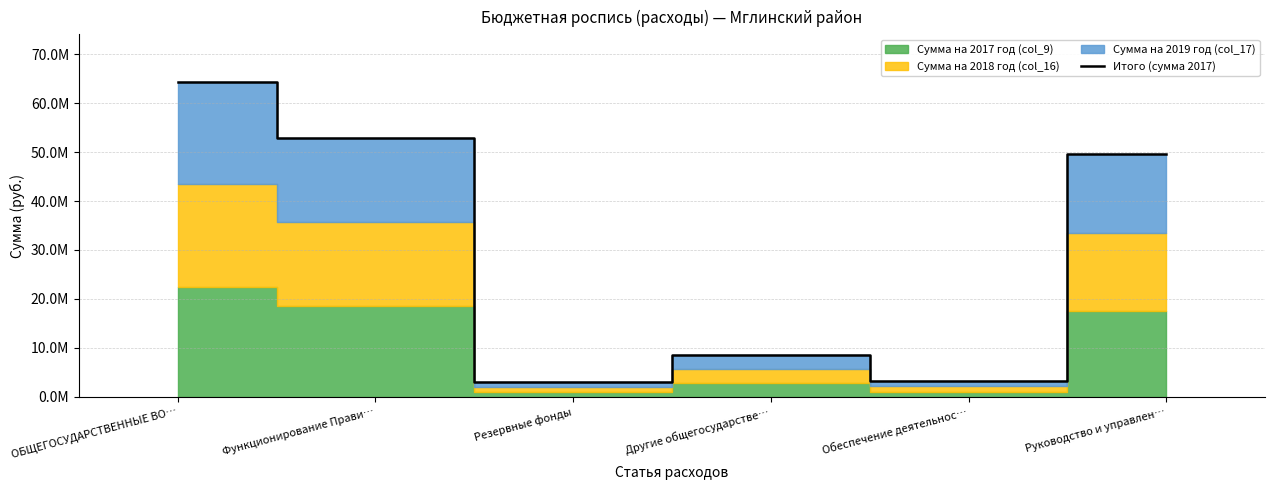

How many lines are shown in the chart?

1